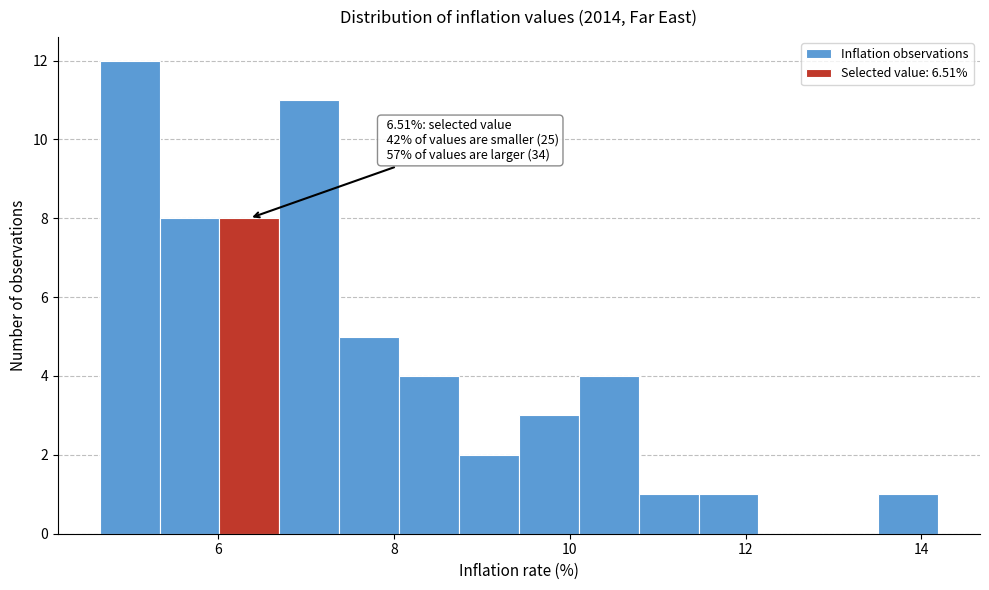

Around what value on the x-axis is the tallest bar? Give the approximate position of its centre, as read against the axis.

5.0